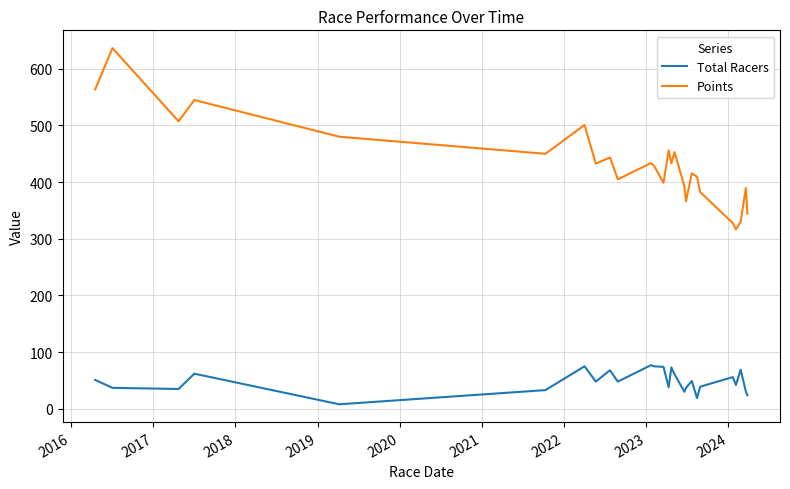

What is the difference between the second highest and second lowest values in the Points series?

235.7